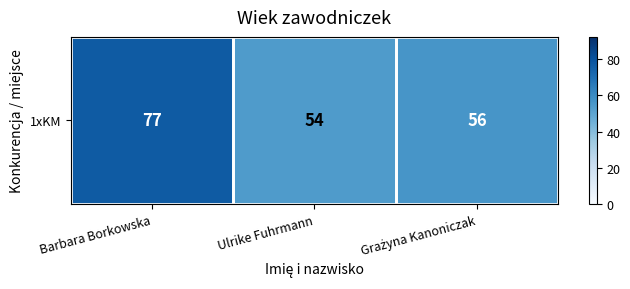

List the labels in order of value, largest first.

Barbara Borkowska, Grażyna Kanoniczak, Ulrike Fuhrmann